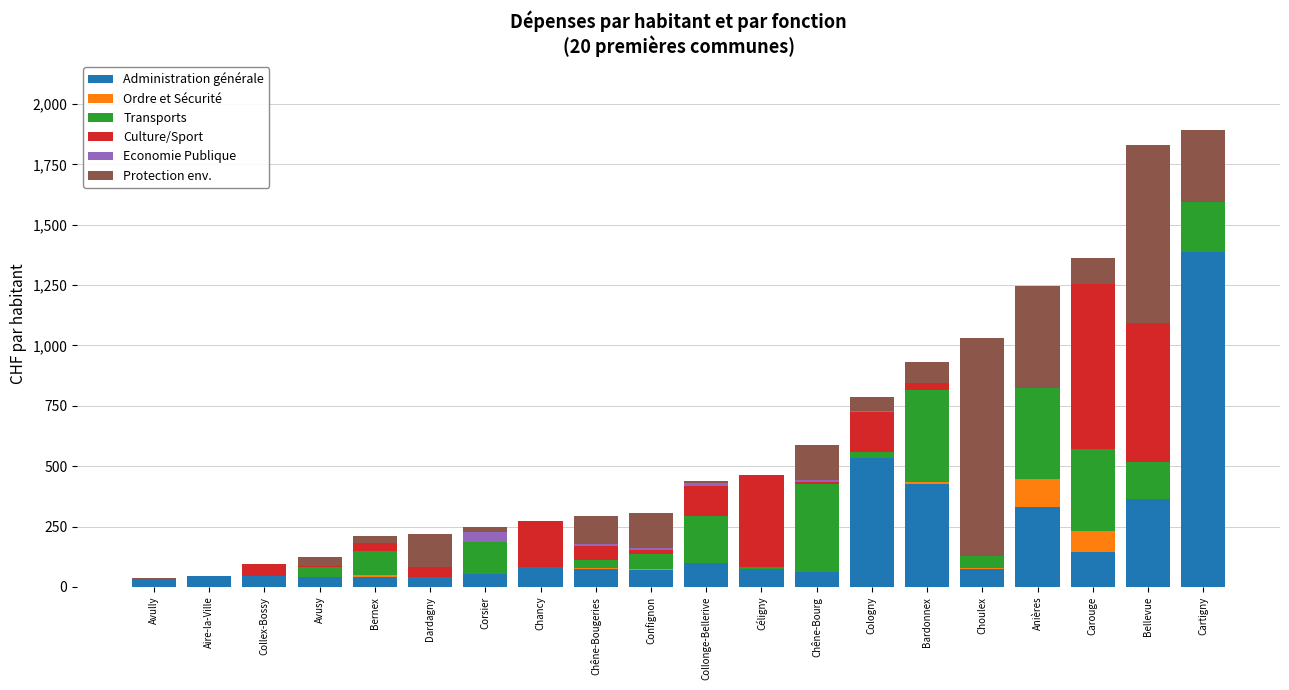

How many categories are shown in the chart?

20